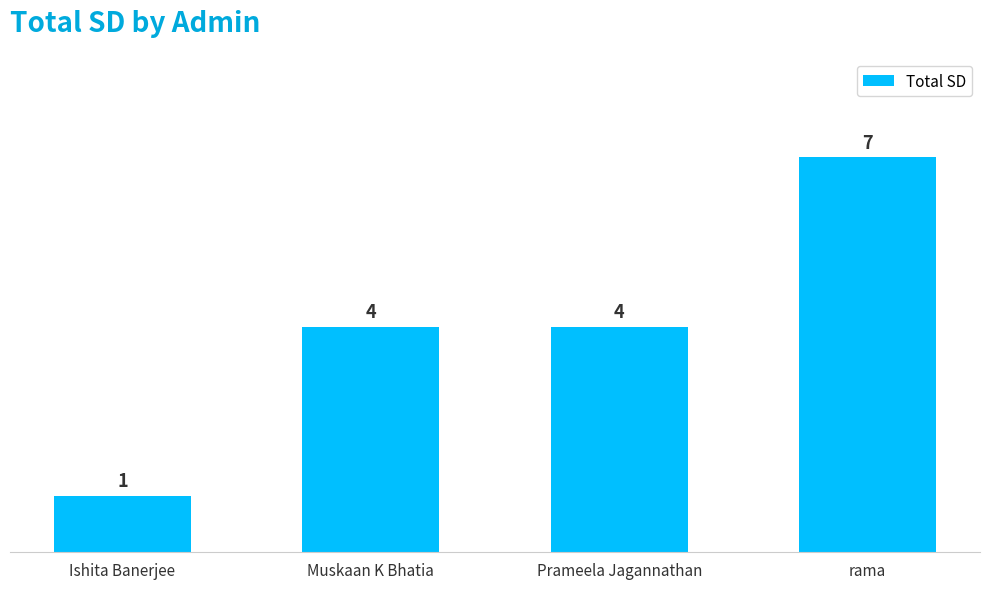

Which label corresponds to the smallest value in the chart?

Ishita Banerjee